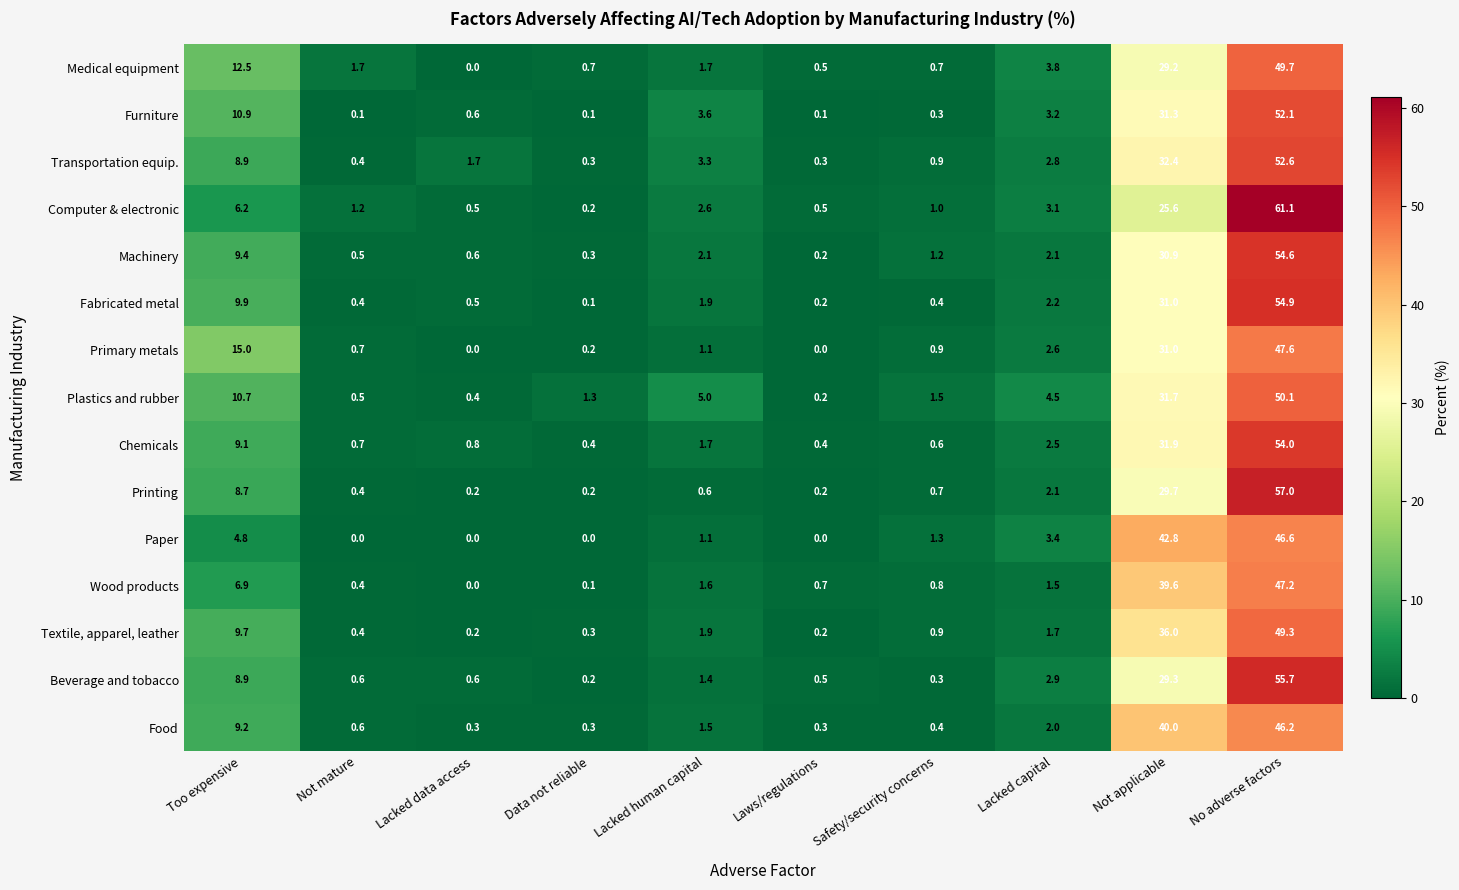

At which label does Wood products first exceed 1?

Too expensive